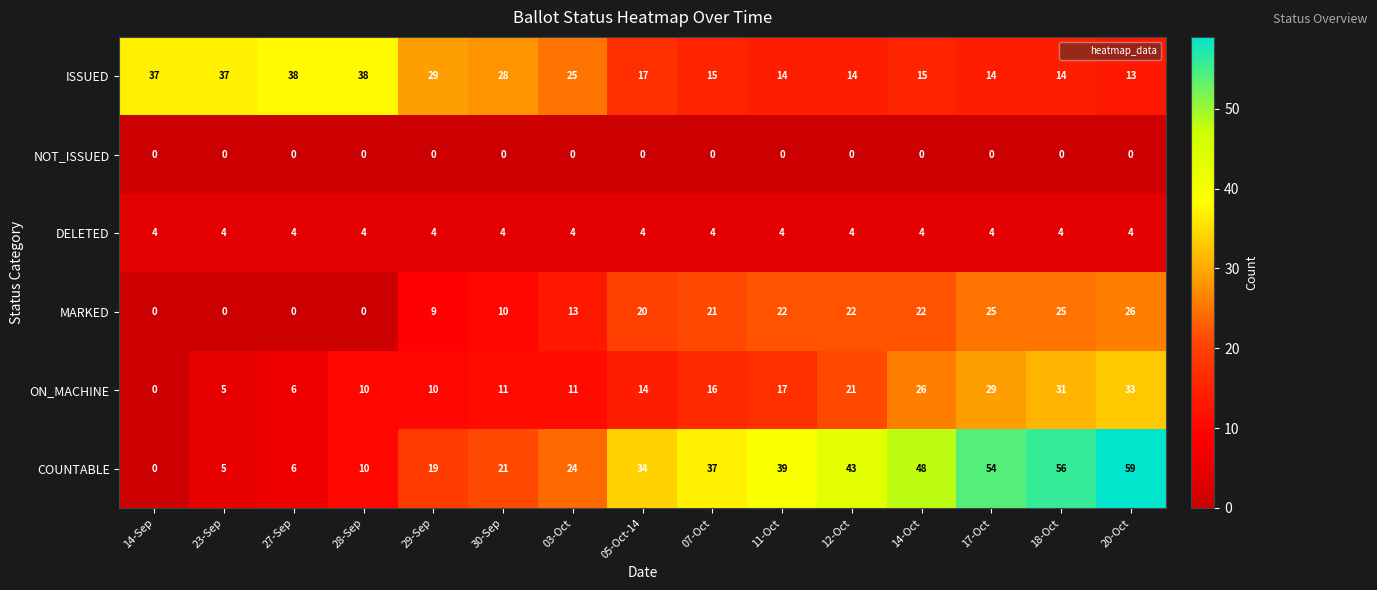

What is the spread (max minus min) of values at 12-Oct?

43